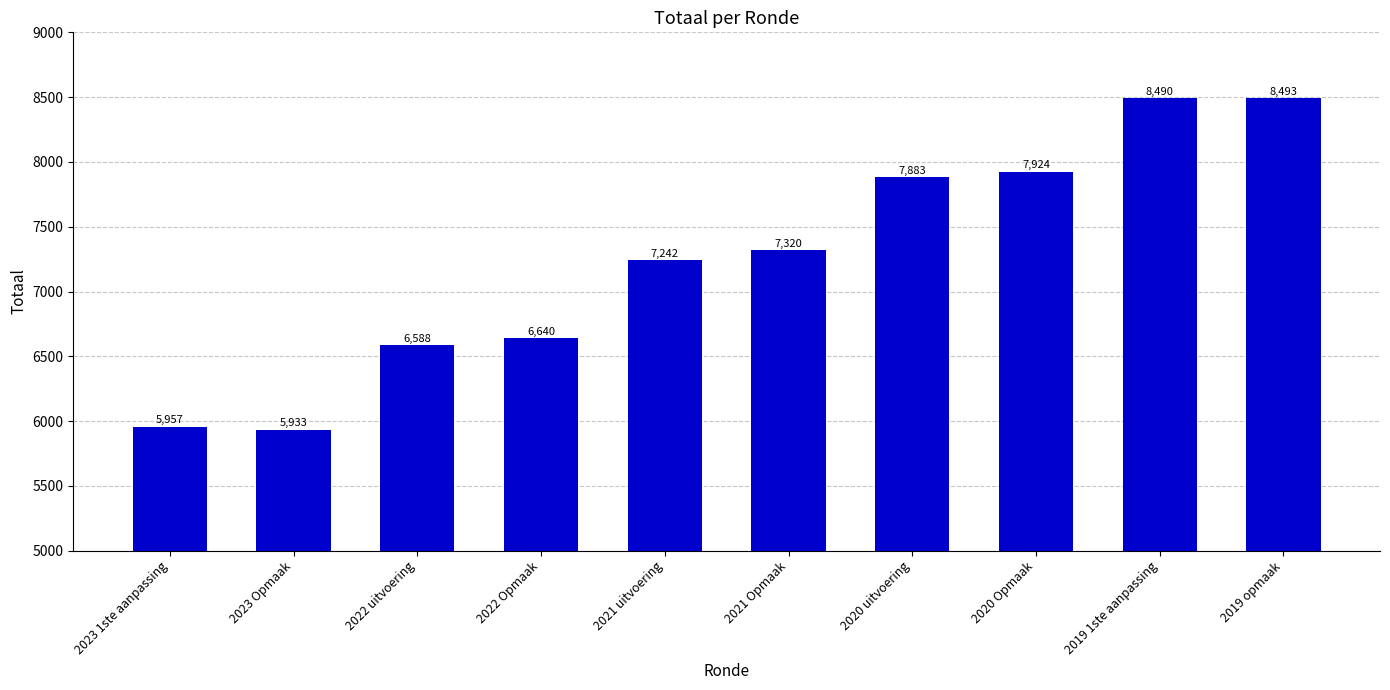

What is the maximum value shown in the chart?

8493